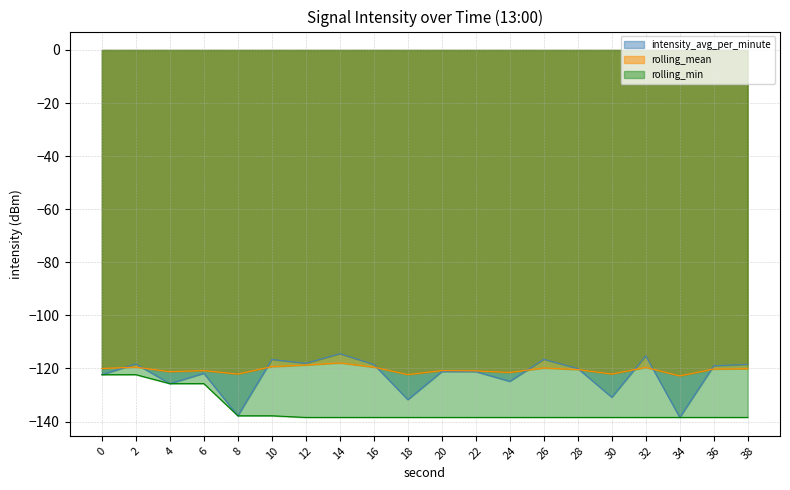

Reading right to left, transcribe all the data shown in this chart.

intensity_avg_per_minute: -118.5	-119.0	-138.4	-115.2	-130.8	-120.0	-116.6	-124.9	-121.2	-121.2	-131.7	-118.5	-114.4	-118.1	-116.6	-137.8	-121.8	-125.7	-118.3	-122.3
rolling_mean: -120.1	-120.2	-122.8	-119.6	-122.1	-120.4	-119.8	-121.5	-120.9	-120.8	-122.3	-119.5	-117.9	-118.7	-119.3	-122.1	-120.8	-121.2	-119.5	-120.0
rolling_min: -138.4	-138.4	-138.4	-138.4	-138.4	-138.4	-138.4	-138.4	-138.4	-138.4	-138.4	-138.4	-138.4	-138.4	-137.8	-137.8	-125.7	-125.7	-122.3	-122.3